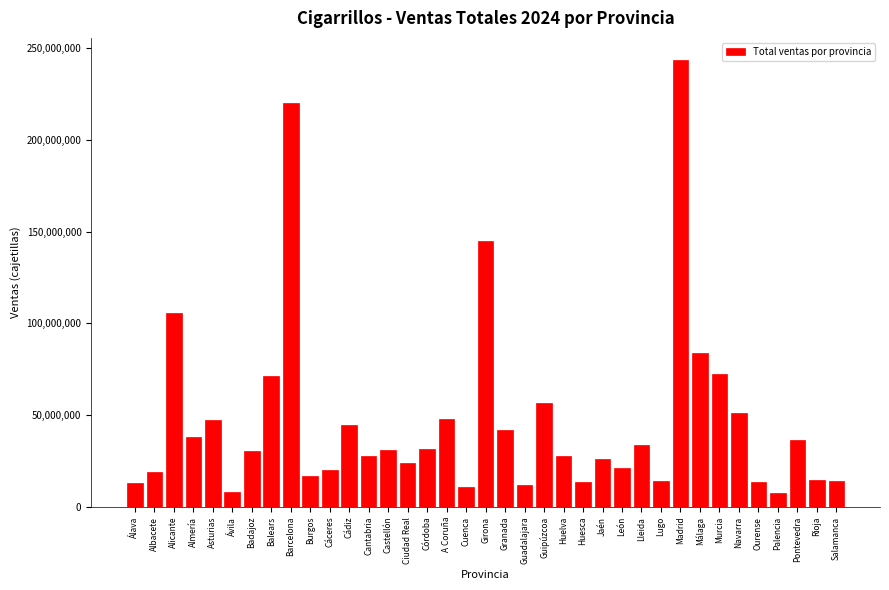

What is the approximate value at Pontevedra?

36428544.6